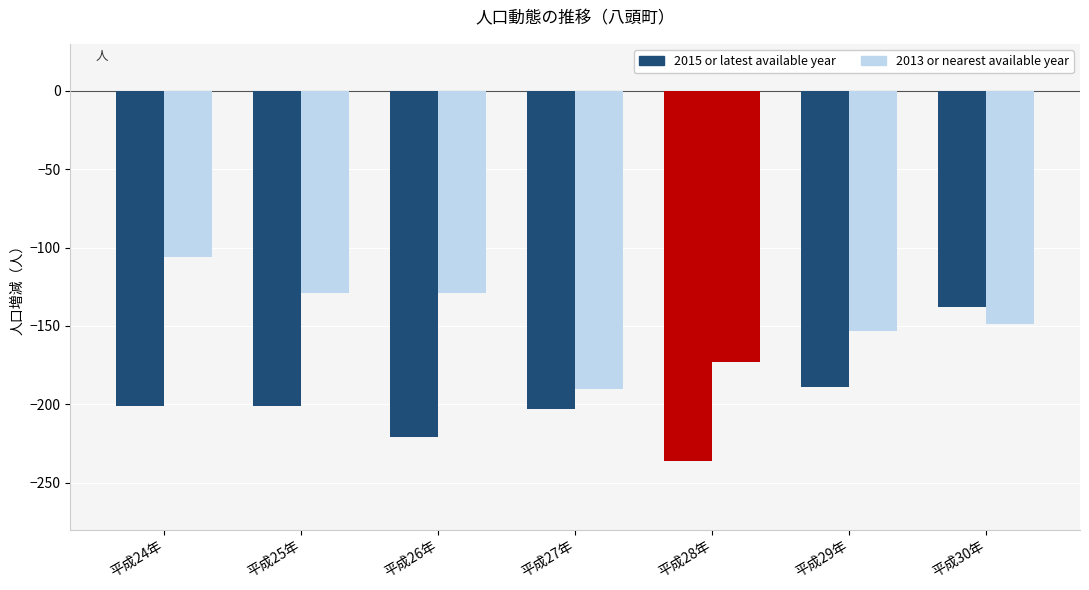

Count the 2013 or nearest available year values in the range -173 to -129.

5